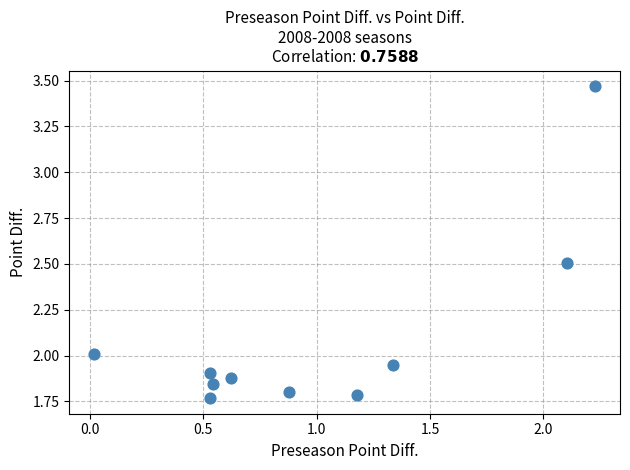

What is the range of Y values (max minus min)?

1.7